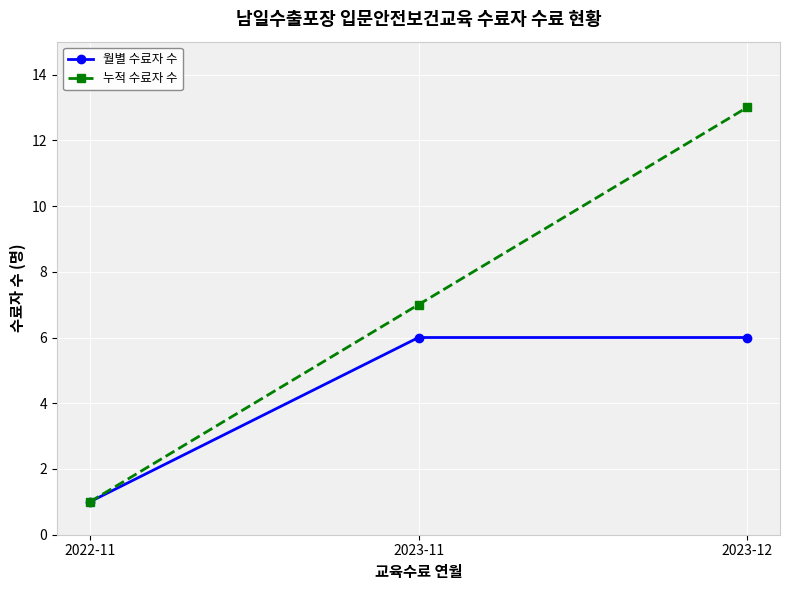

Count the 누적 수료자 수 values in the range 1 to 13.

3